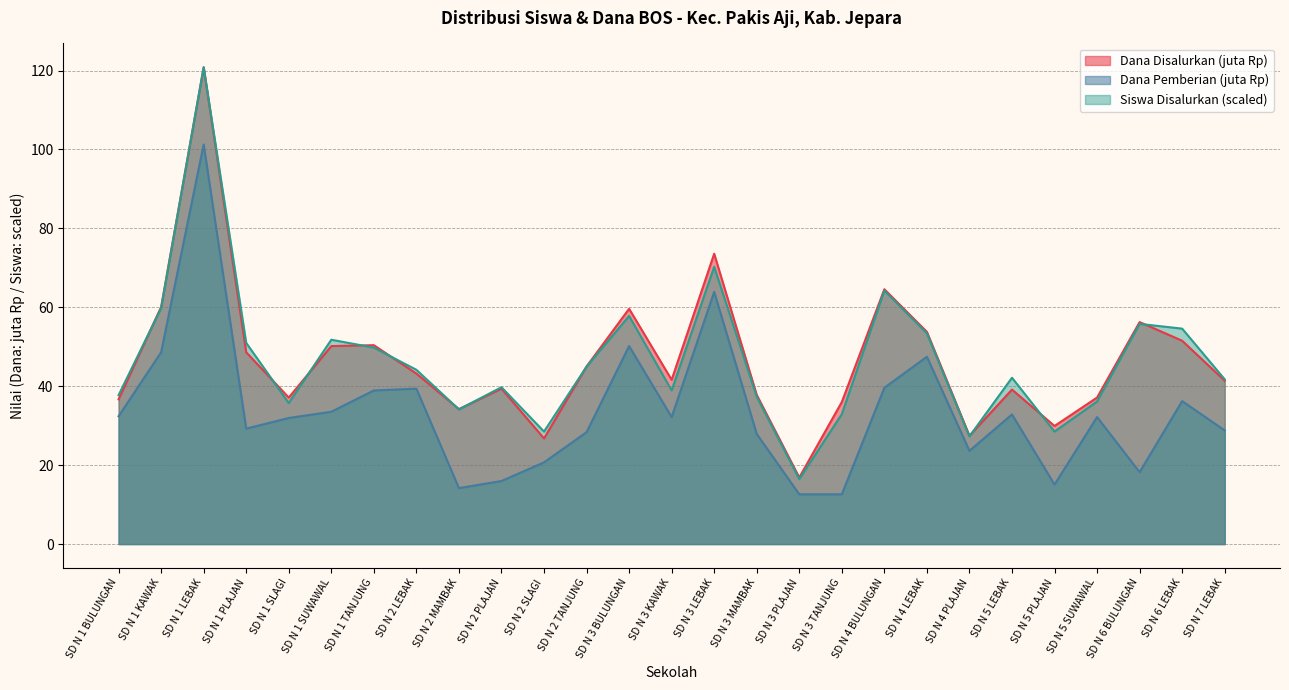

What is the difference between the highest and lowest values at SD N 1 PLAJAN?

21.7